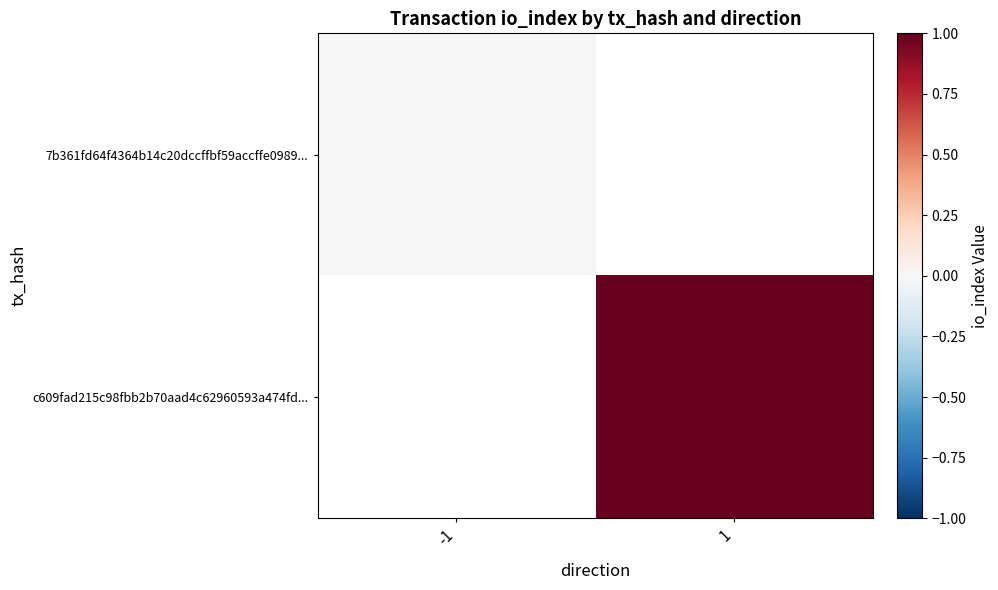

Which category has the highest value in the c609fad215c98fbb2b70aad4c62960593a474fd... series?

-1